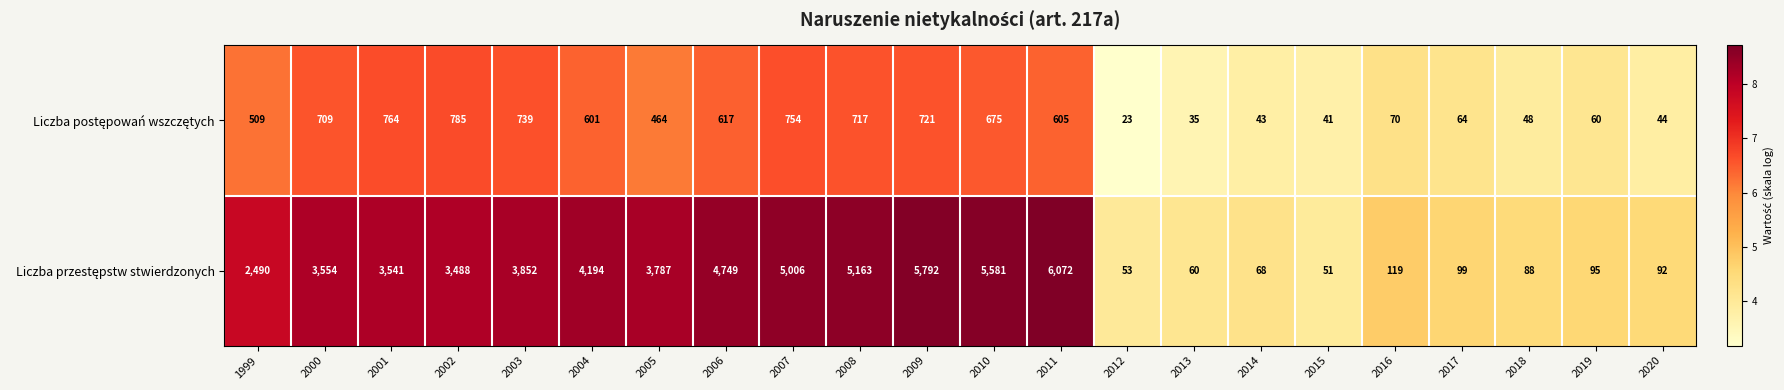

Which category has the highest value across all series?

2011